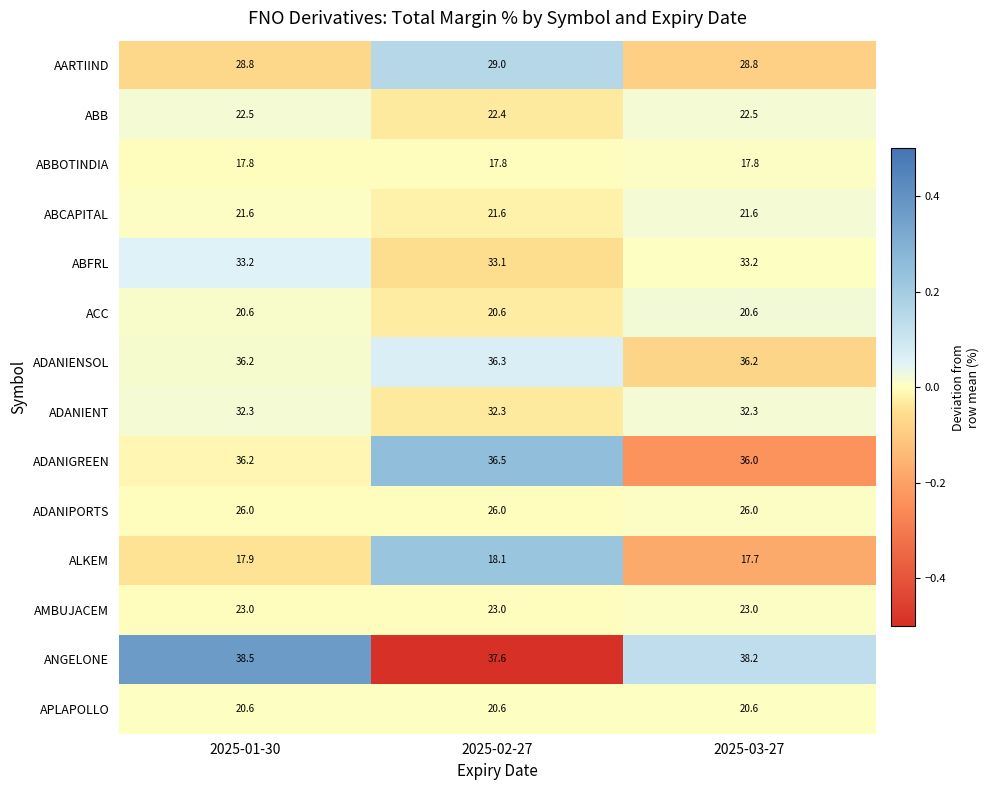

At which category is the sum across all series the highest?

2025-01-30